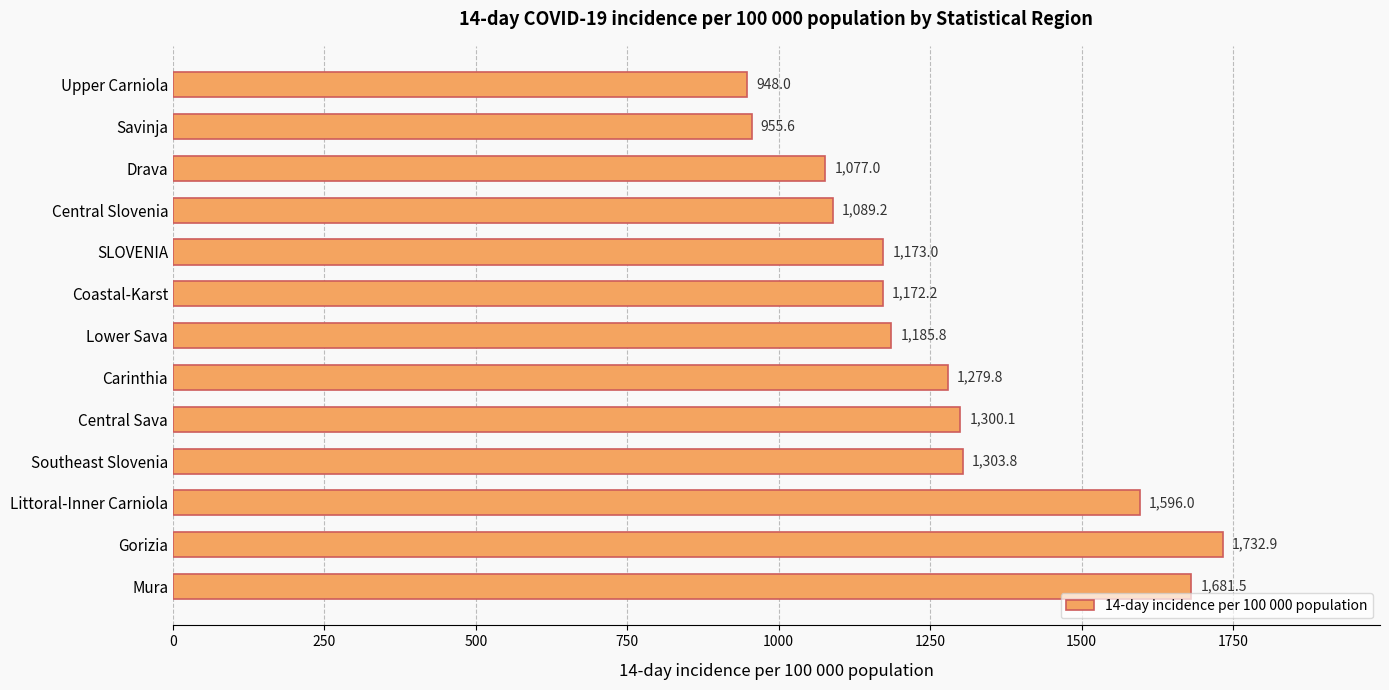

What is the difference between the maximum and second lowest values?

777.3